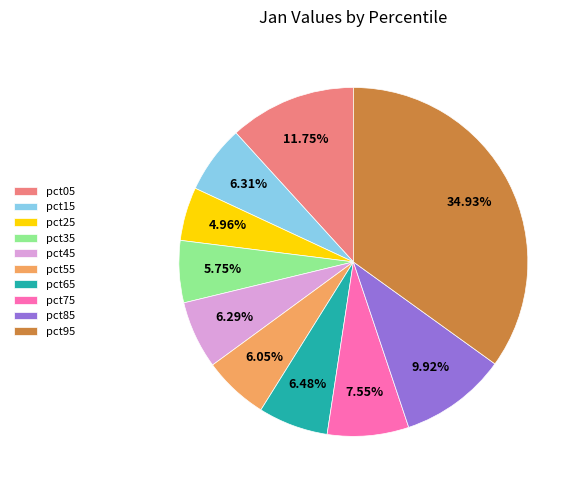

To the nearest percent, what is the difference between the pct35 and pct45 slice percentages?

1%